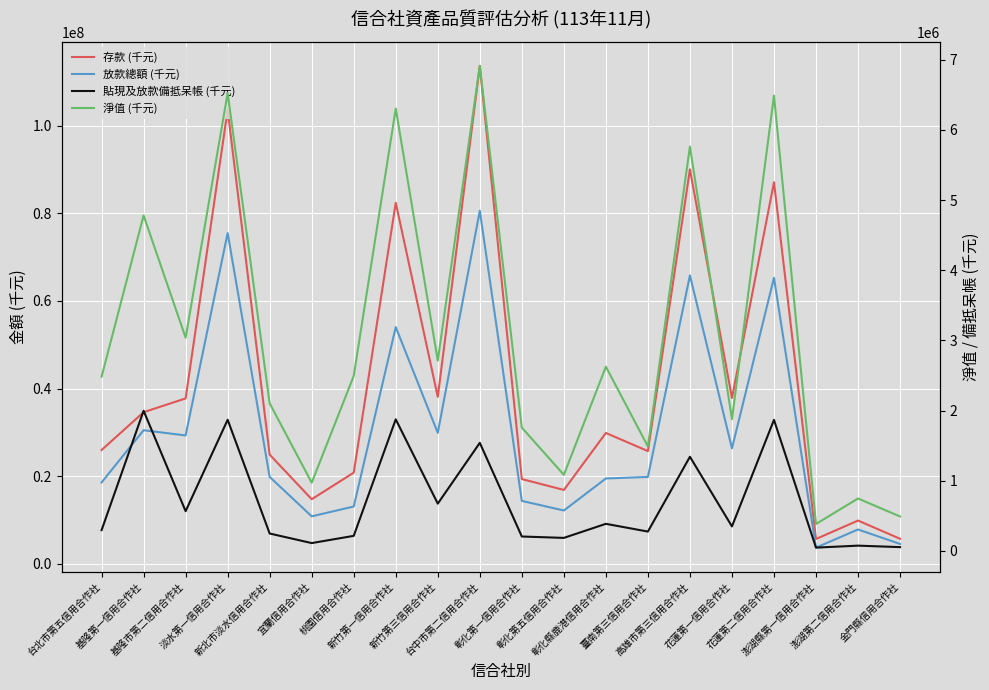

Is the value of 存款 (千元) at 臺南第三信用合作社 greater than the value of 貼現及放款備抵呆帳 (千元) at 新竹第一信用合作社?

Yes